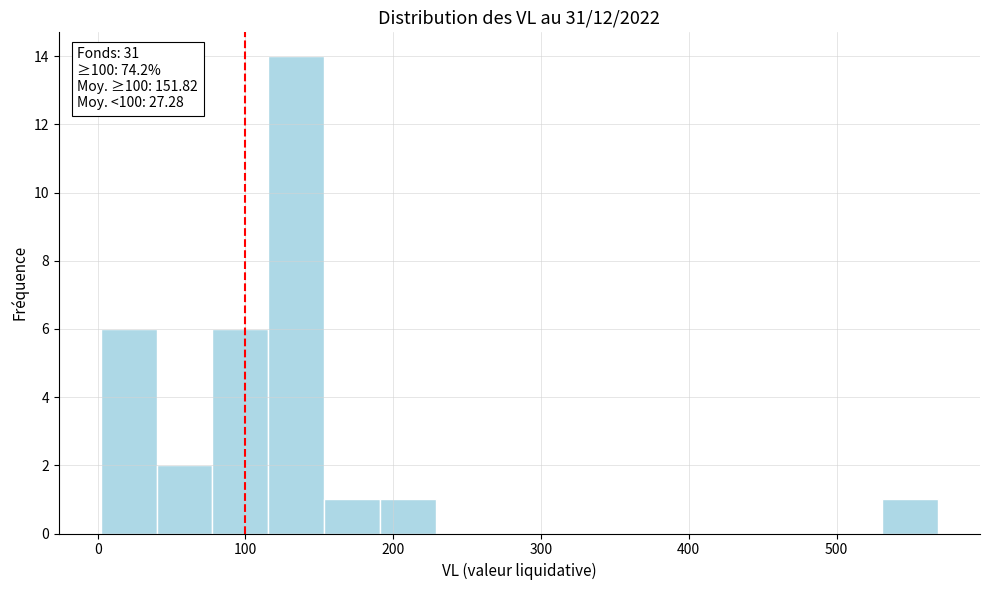

Read against the x-axis, roughly where is the centre of the tallest bar?

130